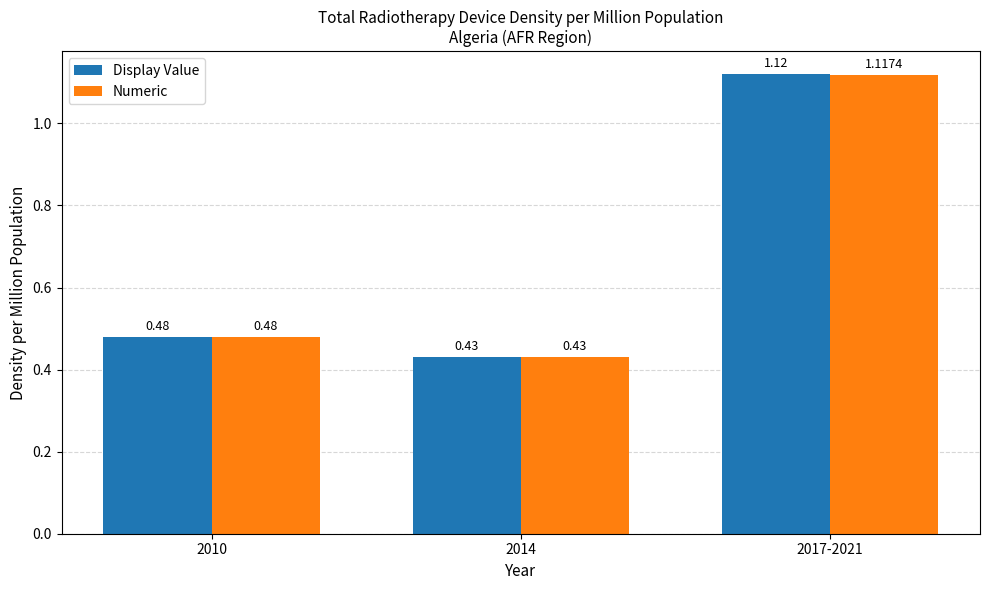

At which category is the sum across all series the highest?

2017-2021